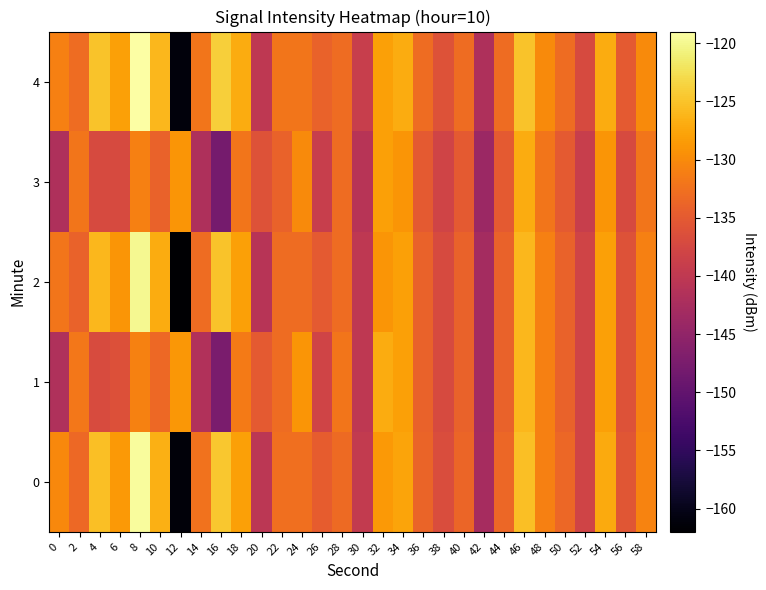

Rank the series at 56 from highest to lowest value.

4, 0, 1, 2, 3